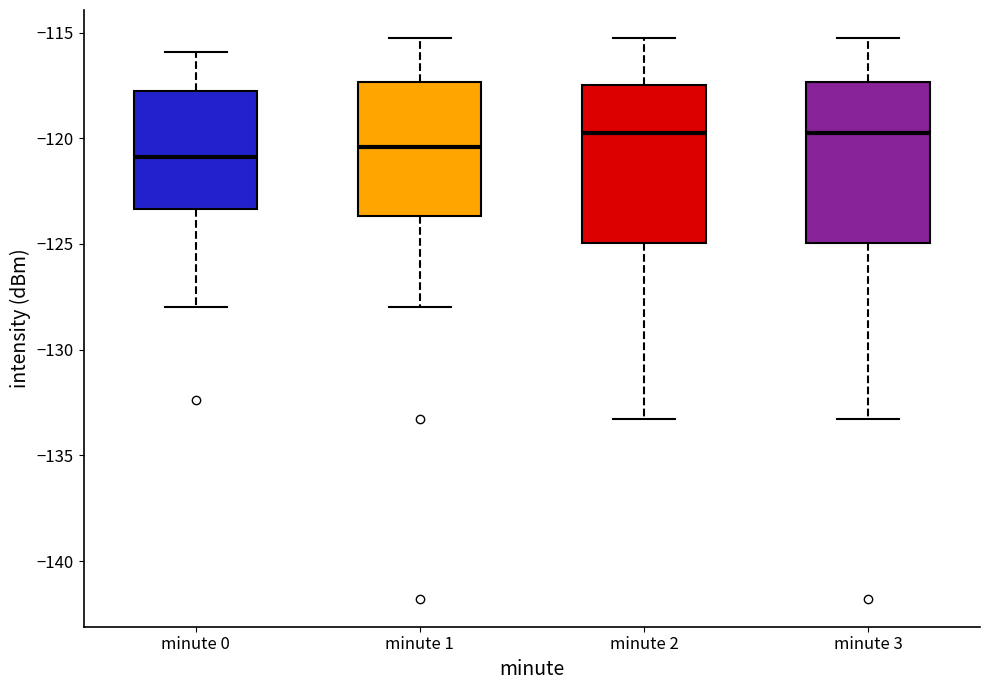

Reading left to right, transcribe this box plot: for each box, give where its median line is, the range the box spans, and where its two whiskers end, as read against the y-axis. The values are not printed on the chart, so give them approximately, as read against the axis.

minute 0: median -121.0, box -123.5 to -118.0, whiskers -128.0 to -116.0
minute 1: median -120.5, box -123.5 to -117.5, whiskers -128.0 to -115.5
minute 2: median -120.0, box -125.0 to -117.5, whiskers -133.5 to -115.5
minute 3: median -120.0, box -125.0 to -117.5, whiskers -133.5 to -115.5